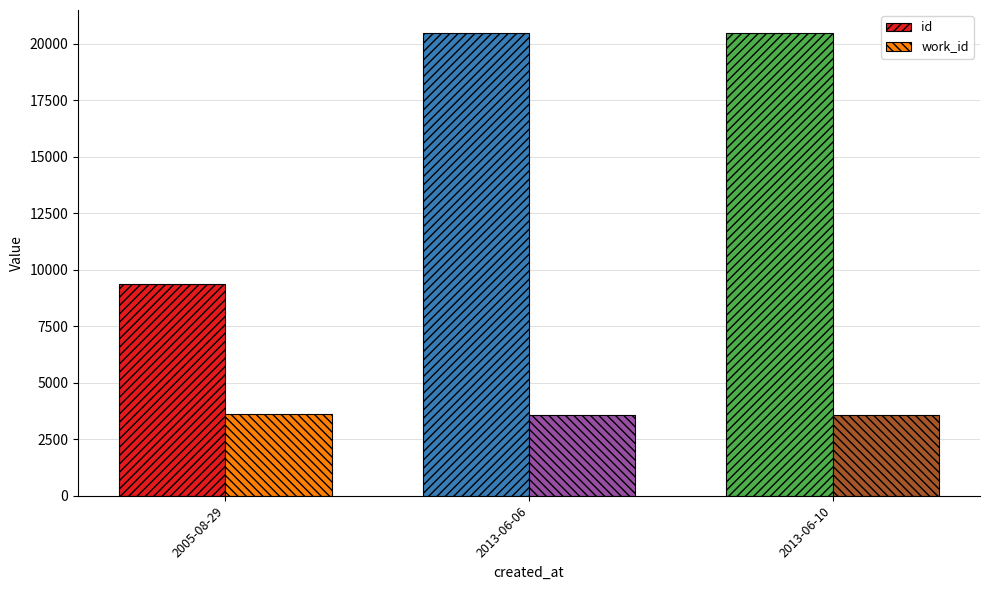

What is the minimum value shown in the chart?

3591